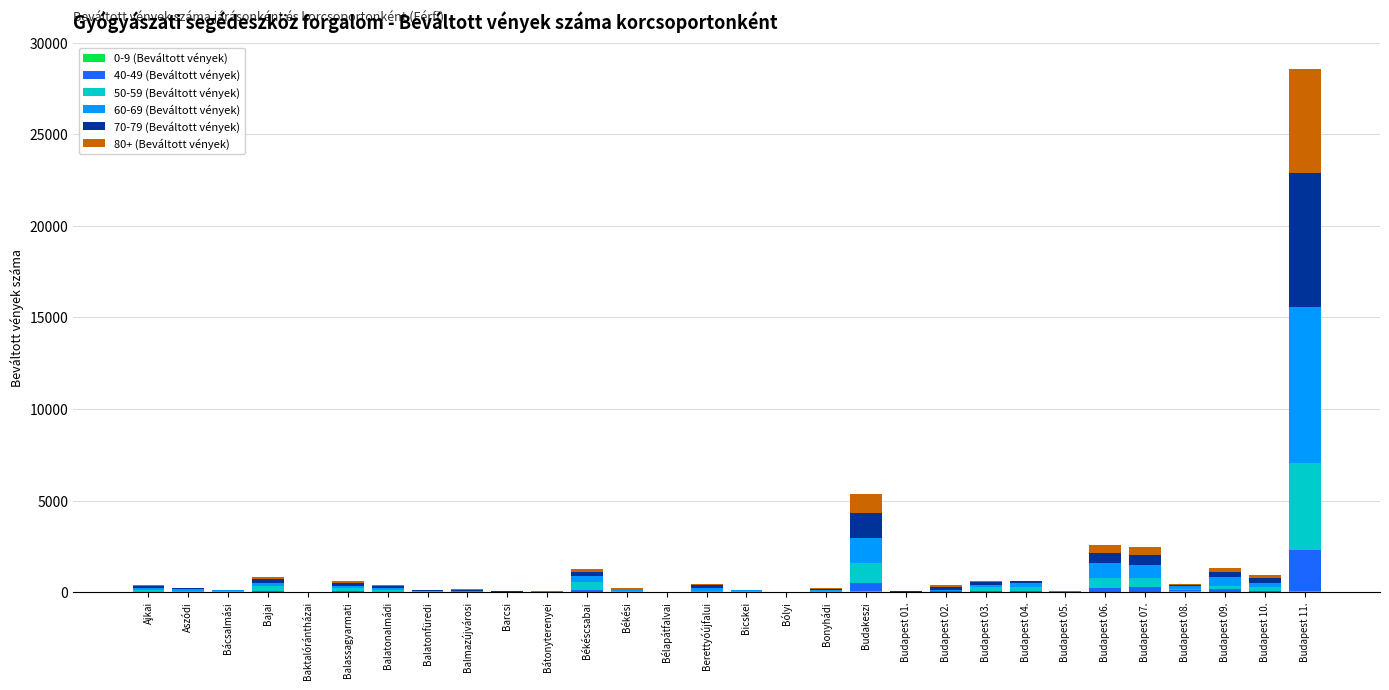

How many distinct data groups are displayed?

6